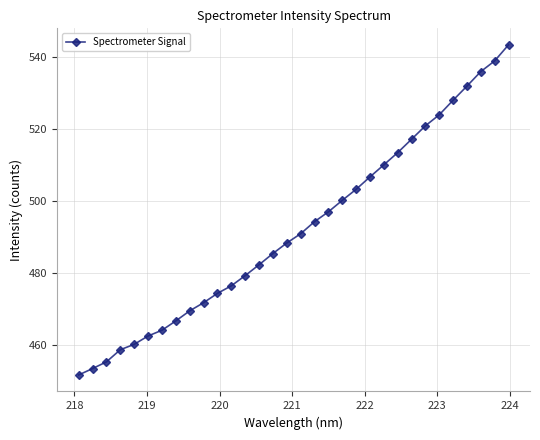

What is the value of the 25th point from the left?

517.2